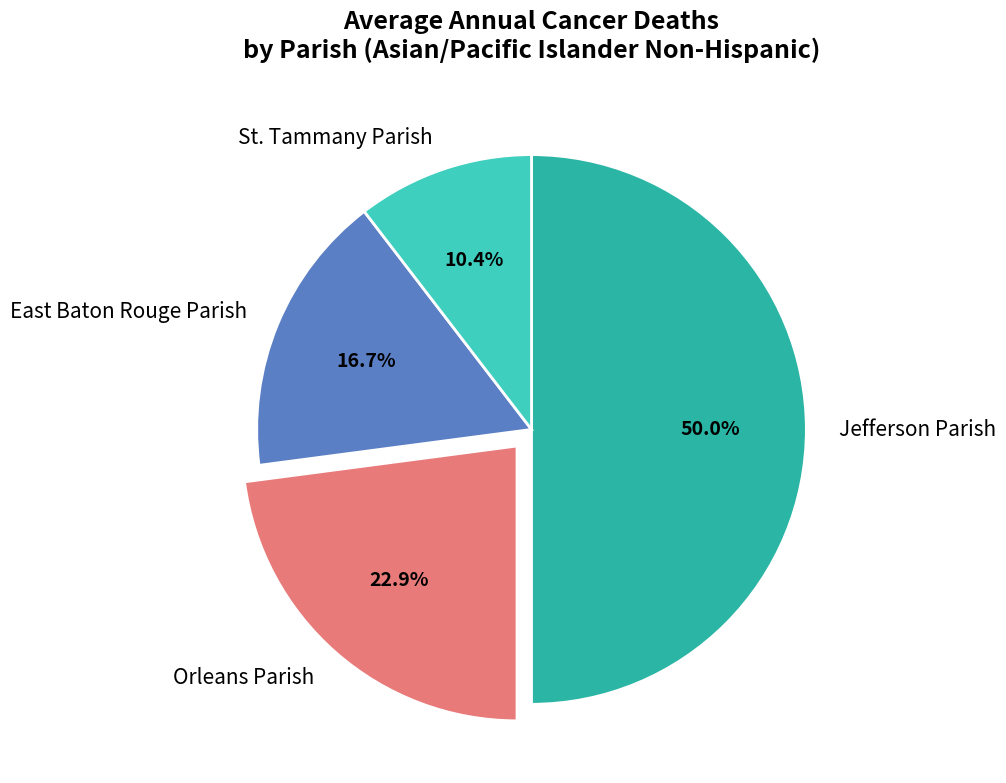

To the nearest percent, what percentage of the pie is East Baton Rouge Parish?

17%